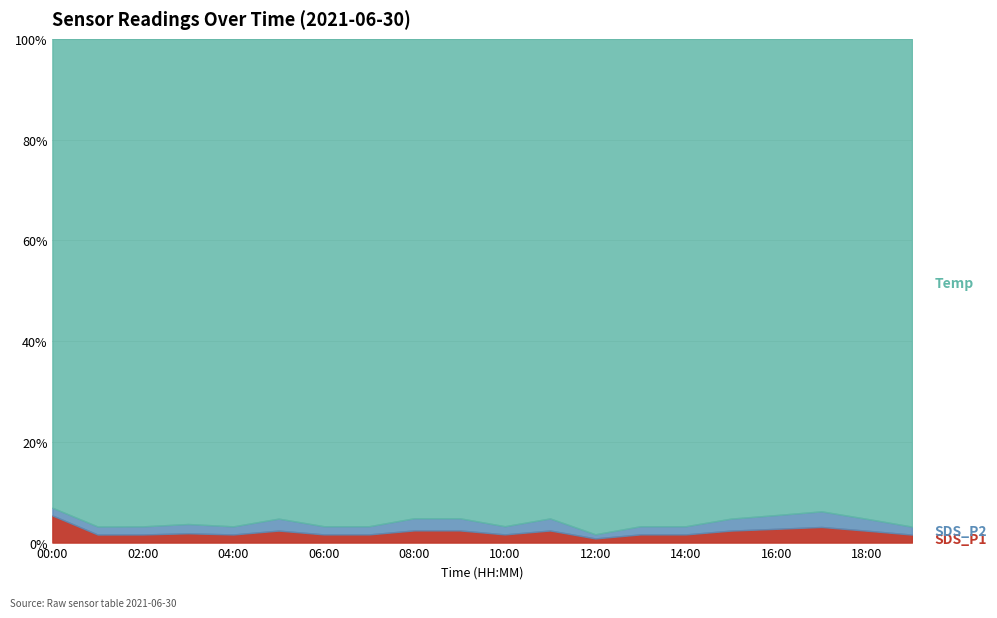

What is the label of the 11th point from the left?

10:00